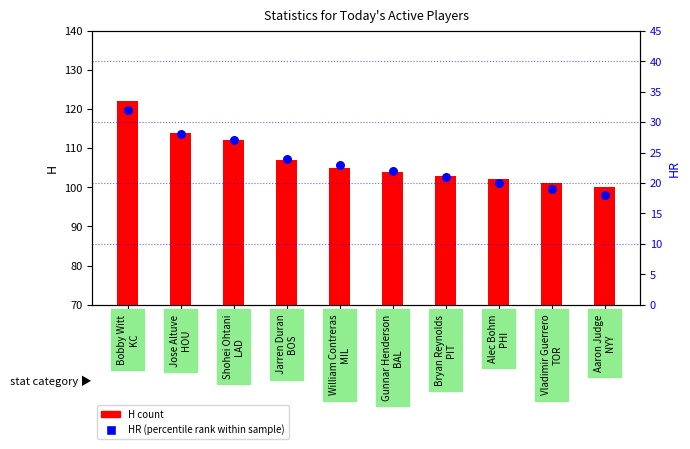

Which series has the largest total across all categories?

H (count)